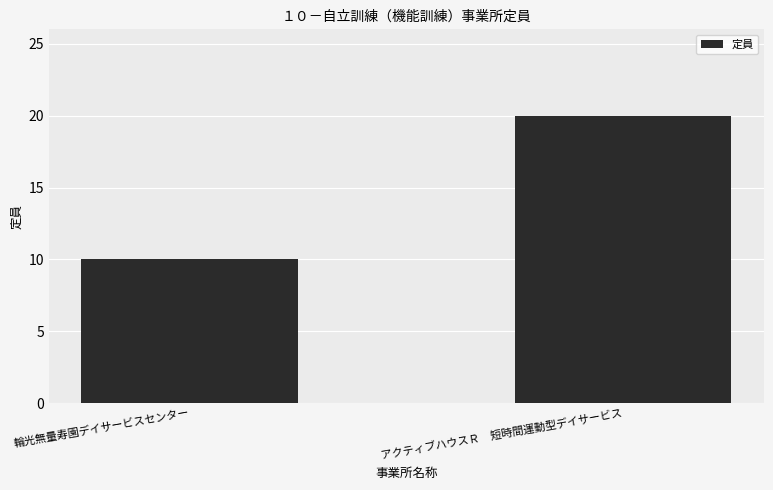

List the labels in order of value, smallest first.

輪光無量寿園デイサービスセンター, アクティブハウスＲ　短時間運動型デイサービス